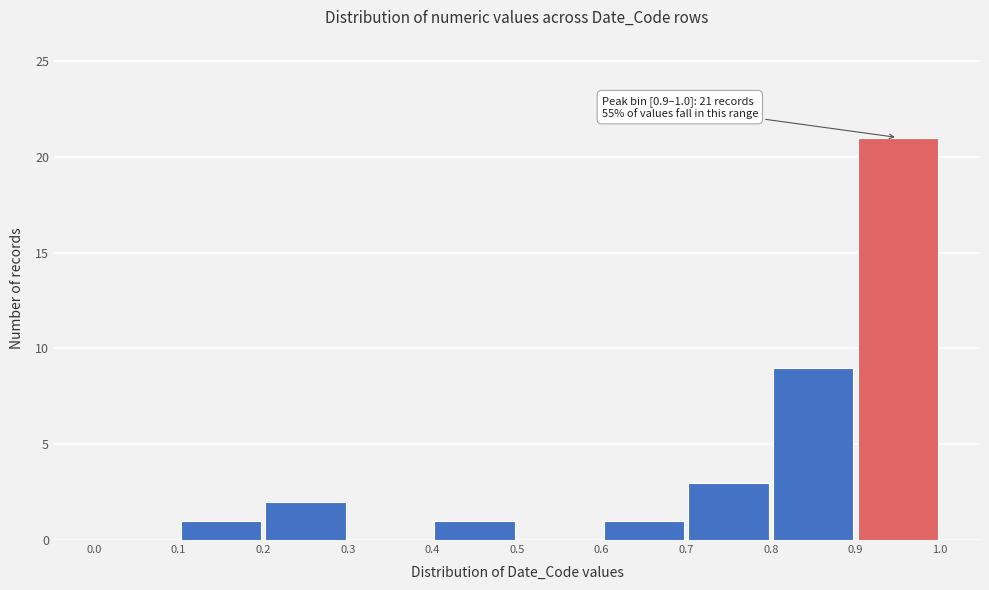

Over which range of the x-axis is the bar tallest?

0.9 to 1.0